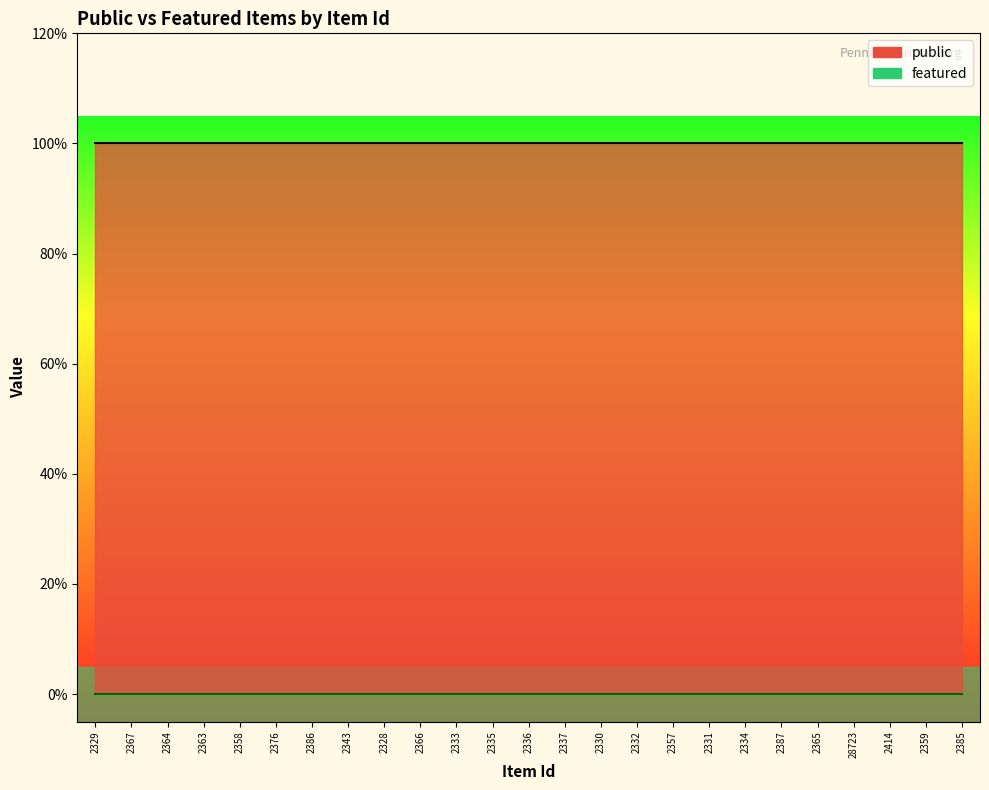

True or false: featured has more than 1 points higher than both neighbors.

False